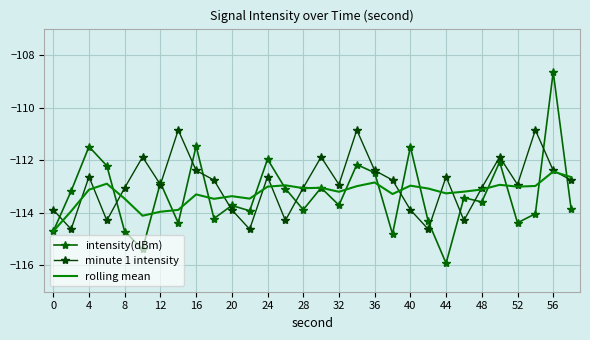

What are all the series names shown in the legend?

intensity(dBm), minute 1 intensity, rolling mean